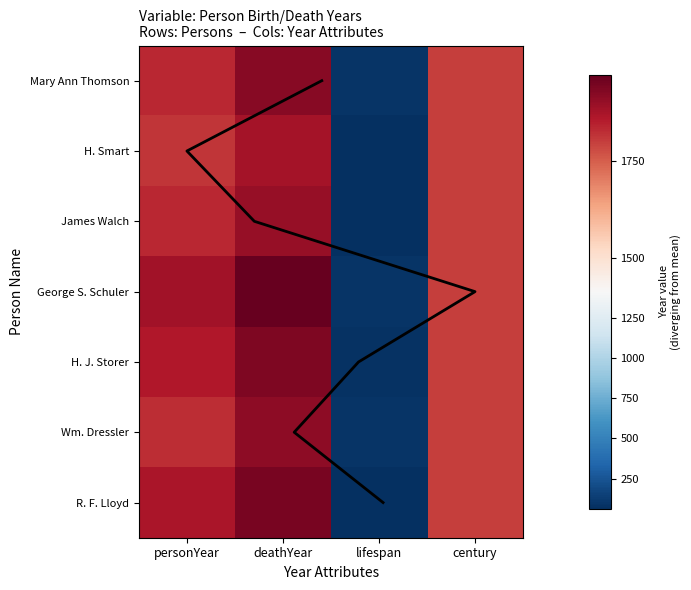

List the series in order of their peak value, lowest first.

H. Smart, James Walch, Wm. Dressler, Mary Ann Thomson, H. J. Storer, R. F. Lloyd, George S. Schuler